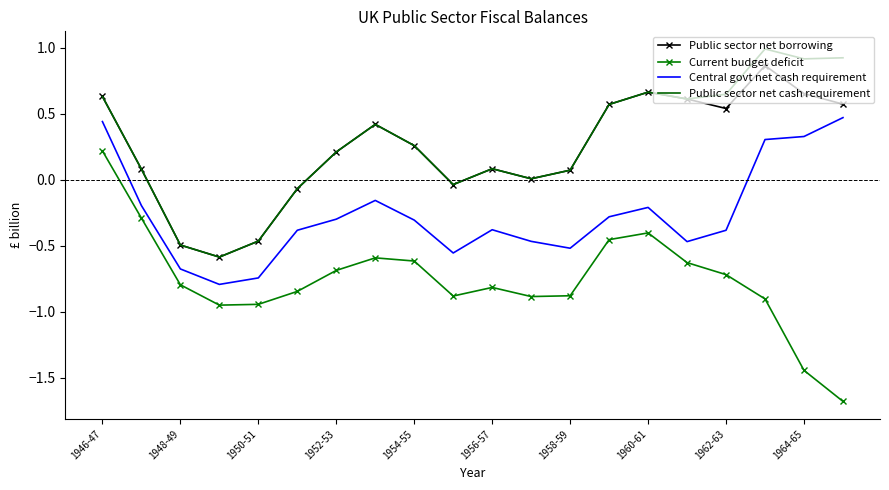

What are all the series names shown in the legend?

Public sector net borrowing, Current budget deficit, Central govt net cash requirement, Public sector net cash requirement